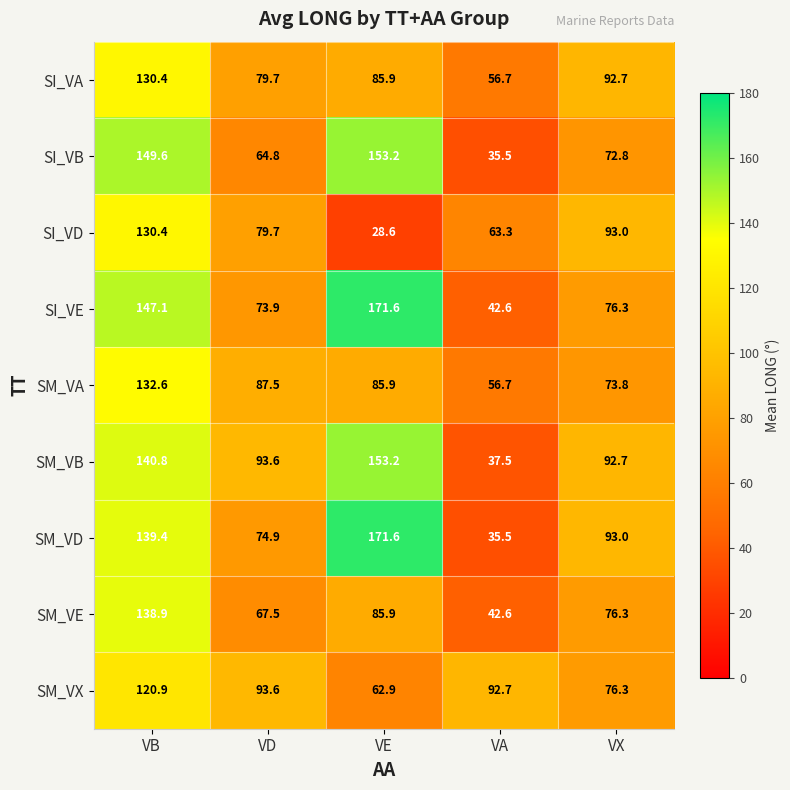

What is the average value of the SM_VE series?

82.2